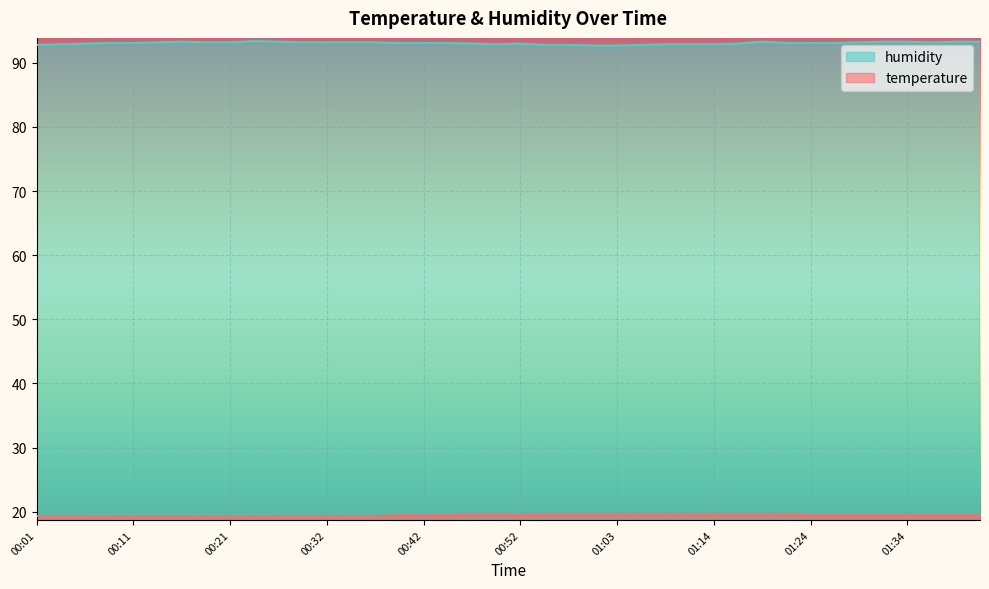

Reading left to right, transcribe all the data shown in this chart.

temperature: 00:01=19.3	00:04=19.3	00:06=19.3	00:09=19.2	00:11=19.2	00:14=19.2	00:16=19.2	00:19=19.2	00:21=19.3	00:24=19.2	00:26=19.3	00:29=19.3	00:32=19.3	00:34=19.3	00:37=19.3	00:39=19.4	00:42=19.4	00:44=19.4	00:47=19.5	00:49=19.5	00:52=19.4	00:55=19.5	00:58=19.5	01:01=19.5	01:03=19.5	01:06=19.5	01:08=19.5	01:11=19.5	01:14=19.5	01:16=19.5	01:19=19.5	01:21=19.5	01:24=19.4	01:26=19.4	01:29=19.4	01:31=19.4	01:34=19.4	01:37=19.4	01:39=19.4	01:42=19.4
humidity: 00:01=92.8	00:04=92.9	00:06=93.0	00:09=93.1	00:11=93.1	00:14=93.2	00:16=93.3	00:19=93.2	00:21=93.2	00:24=93.4	00:26=93.3	00:29=93.2	00:32=93.2	00:34=93.2	00:37=93.2	00:39=93.1	00:42=93.1	00:44=93.1	00:47=93.0	00:49=92.9	00:52=93.0	00:55=92.8	00:58=92.8	01:01=92.7	01:03=92.7	01:06=92.8	01:08=92.9	01:11=92.9	01:14=92.9	01:16=93.0	01:19=93.3	01:21=93.1	01:24=93.1	01:26=93.1	01:29=93.2	01:31=93.3	01:34=93.3	01:37=93.2	01:39=93.3	01:42=93.3